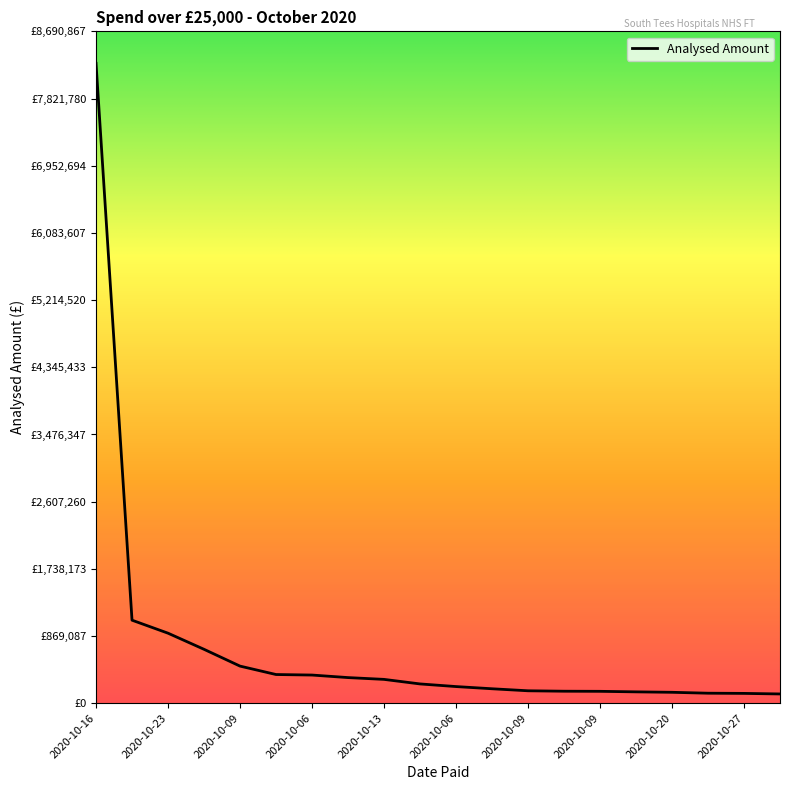

Does the chart display data point markers on the line(s)?

No